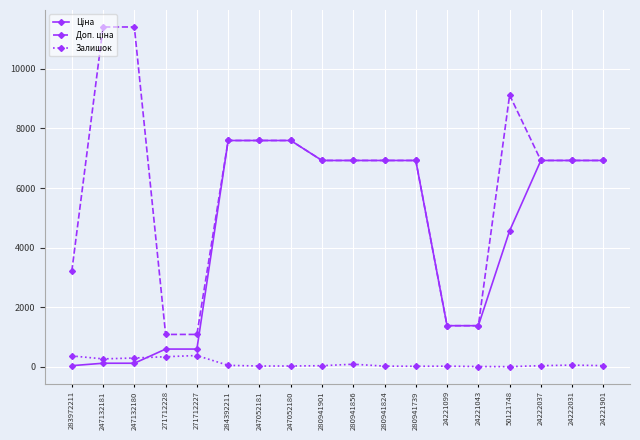

At how many categories does at least one series exceed 5112?

13